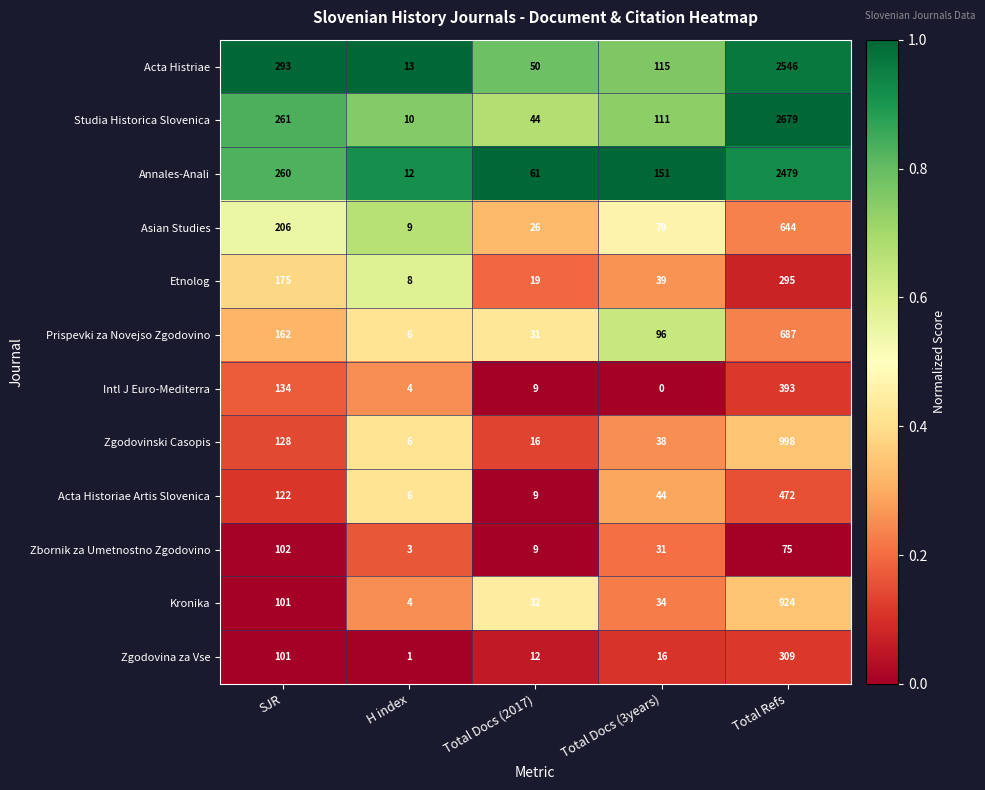

Which series changed the most between SJR and Total Docs (3years)?

Acta Histriae